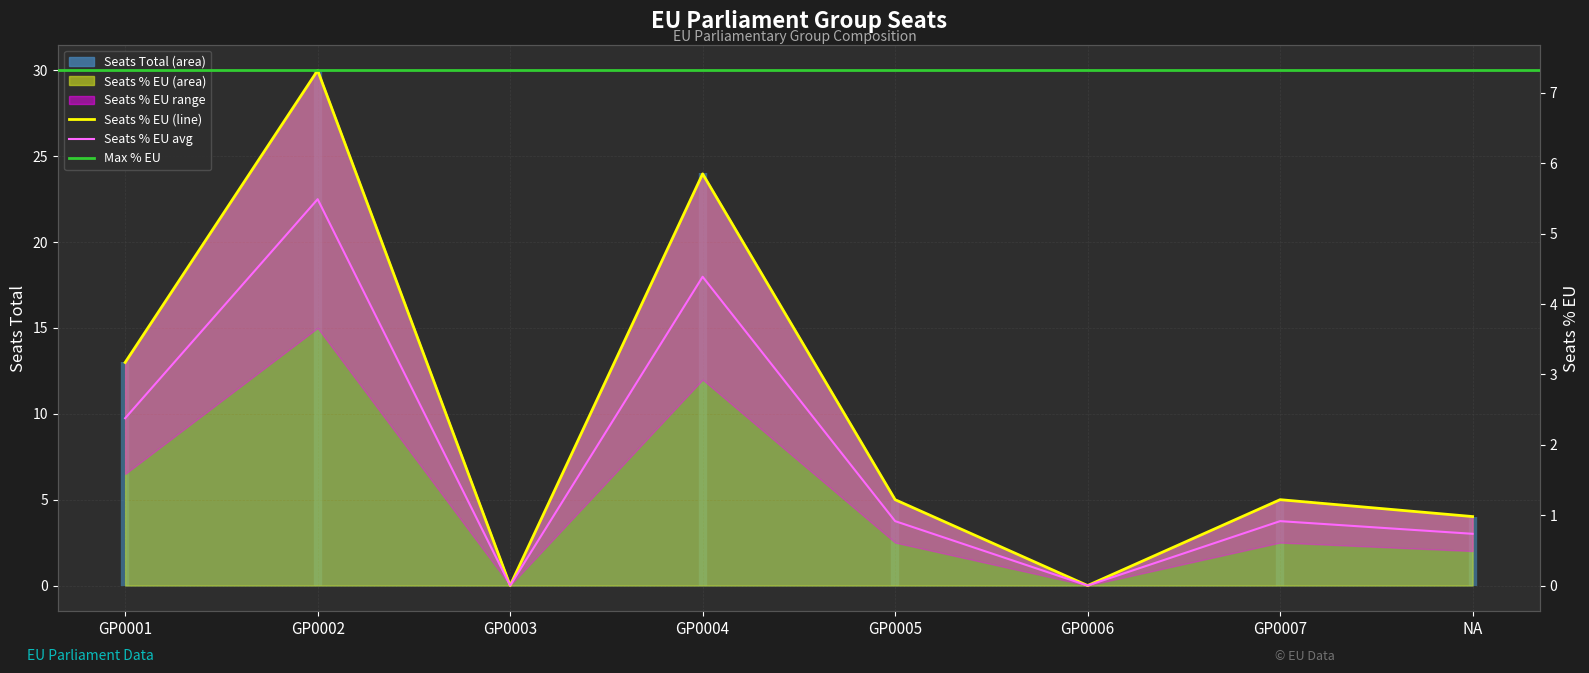

True or false: SEATS_TOTAL and SEATS_PERCENT_EU intersect in this chart.

False